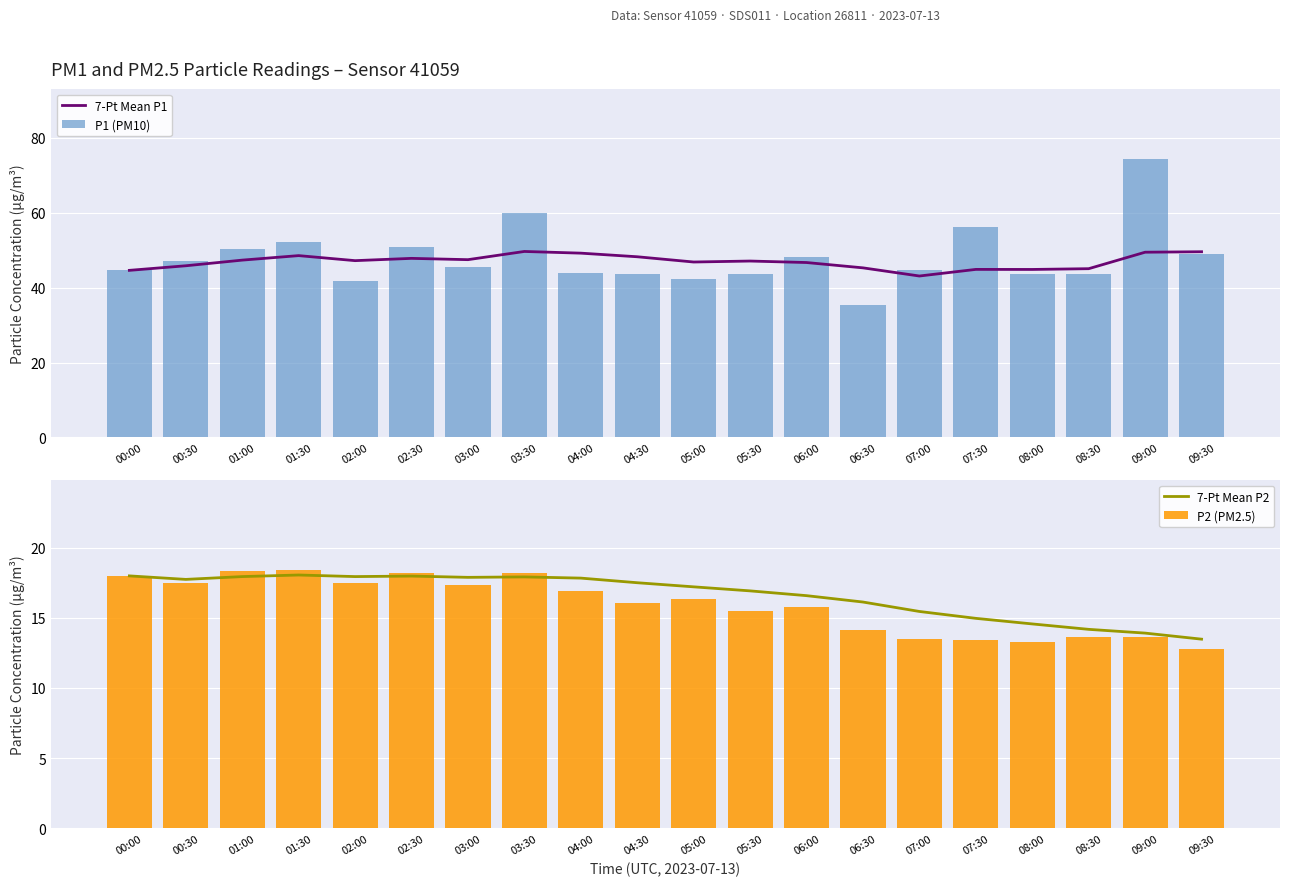

List the labels in order of 7-Pt Mean P1 value, smallest first.

07:00, 00:00, 08:00, 07:30, 08:30, 06:30, 00:30, 06:00, 05:00, 05:30, 02:00, 01:00, 03:00, 02:30, 04:30, 01:30, 04:00, 09:00, 09:30, 03:30